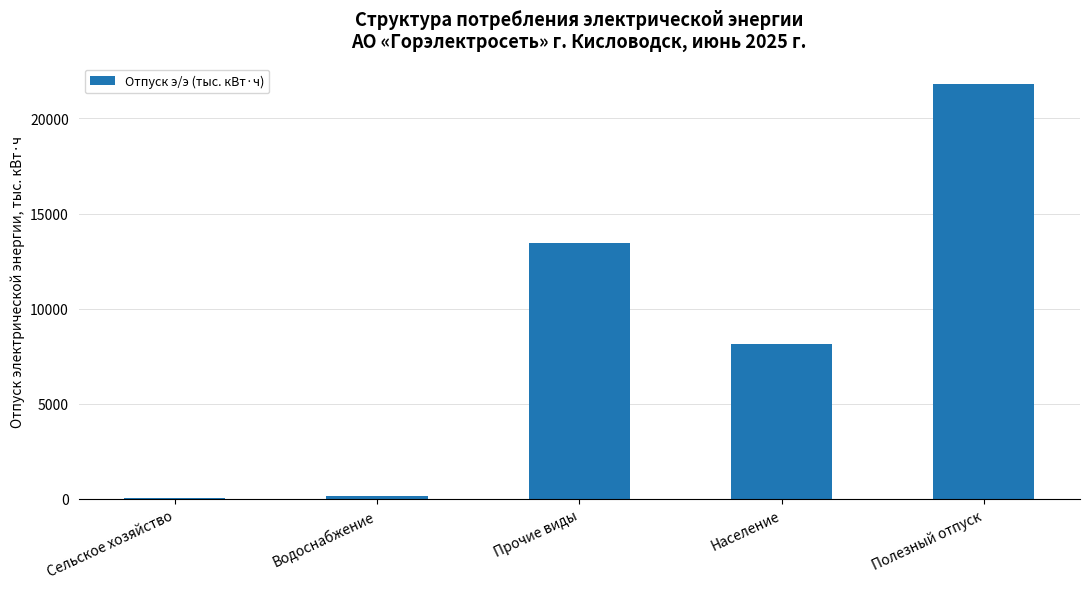

How many series are shown in this chart?

1